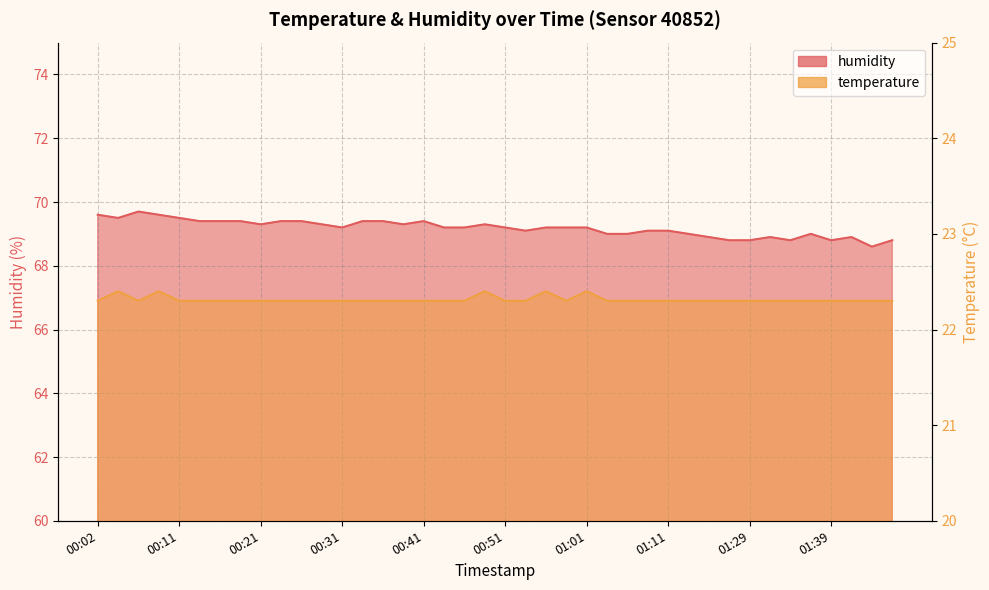

Which series changed the most between 00:31 and 00:38?

humidity